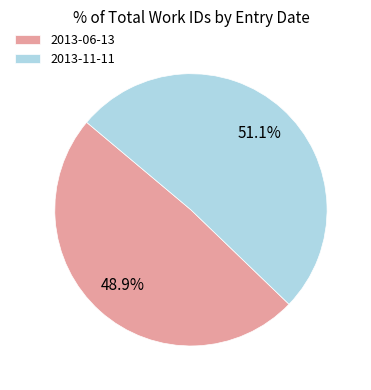

Which category has the biggest portion of the pie?

2013-11-11